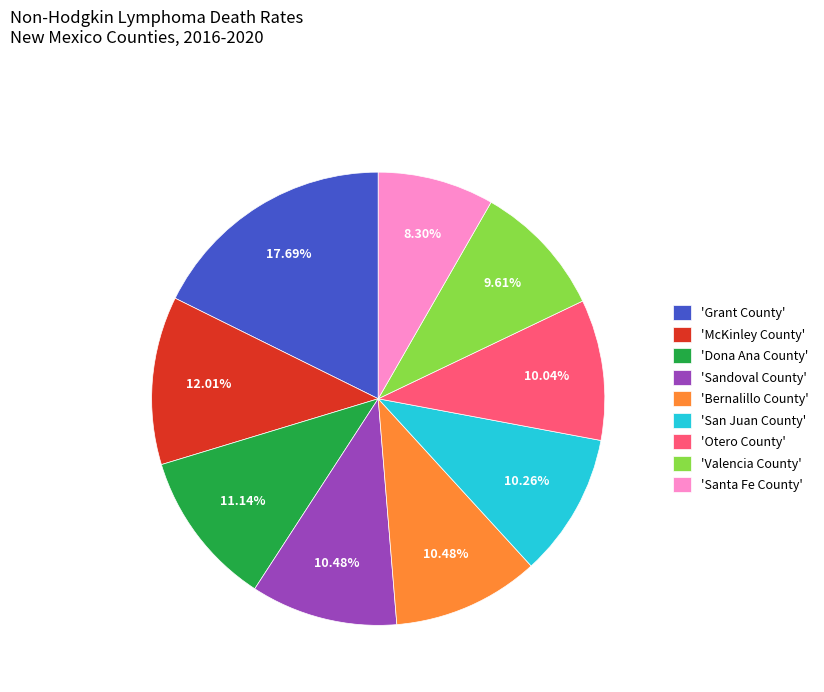

How many slices are in this pie chart?

9